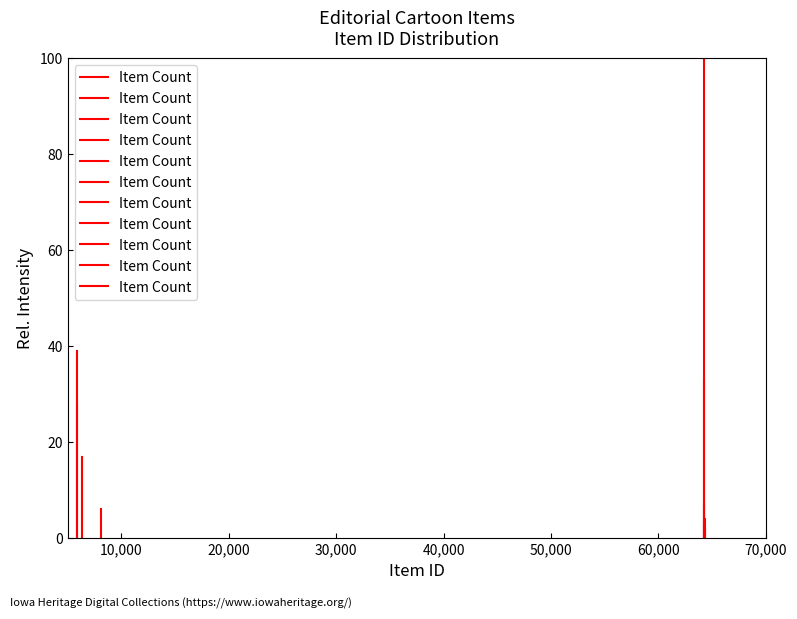

How many data points are less than 4?

1